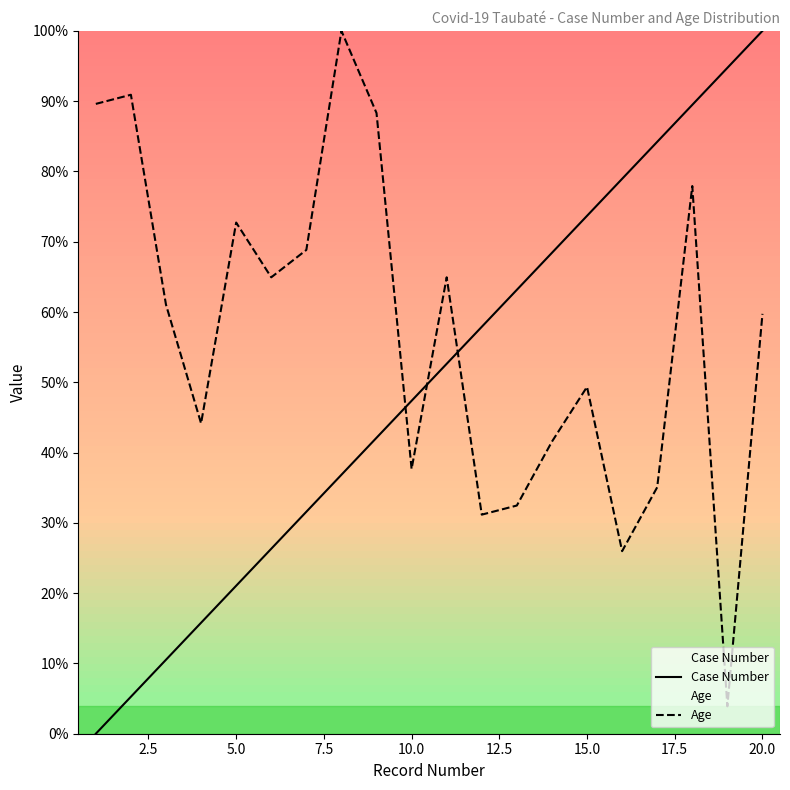

Rank the series at 10.0 from highest to lowest value.

Case Number, Age